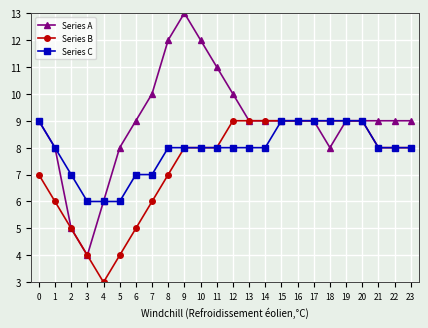

What is the total value across all series at 15?

27